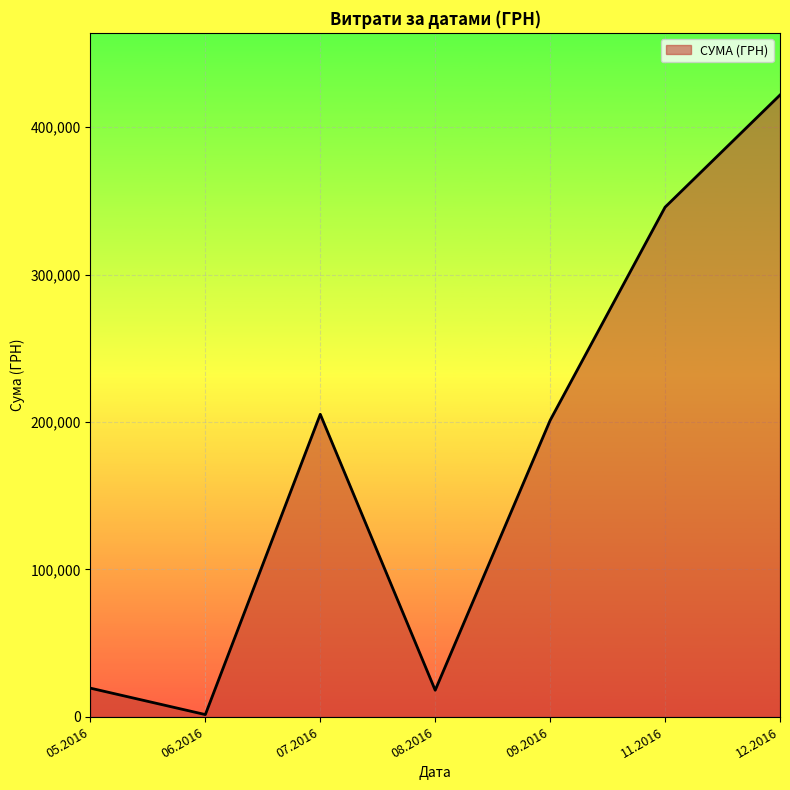

What is the maximum value shown in the chart?

421760.3